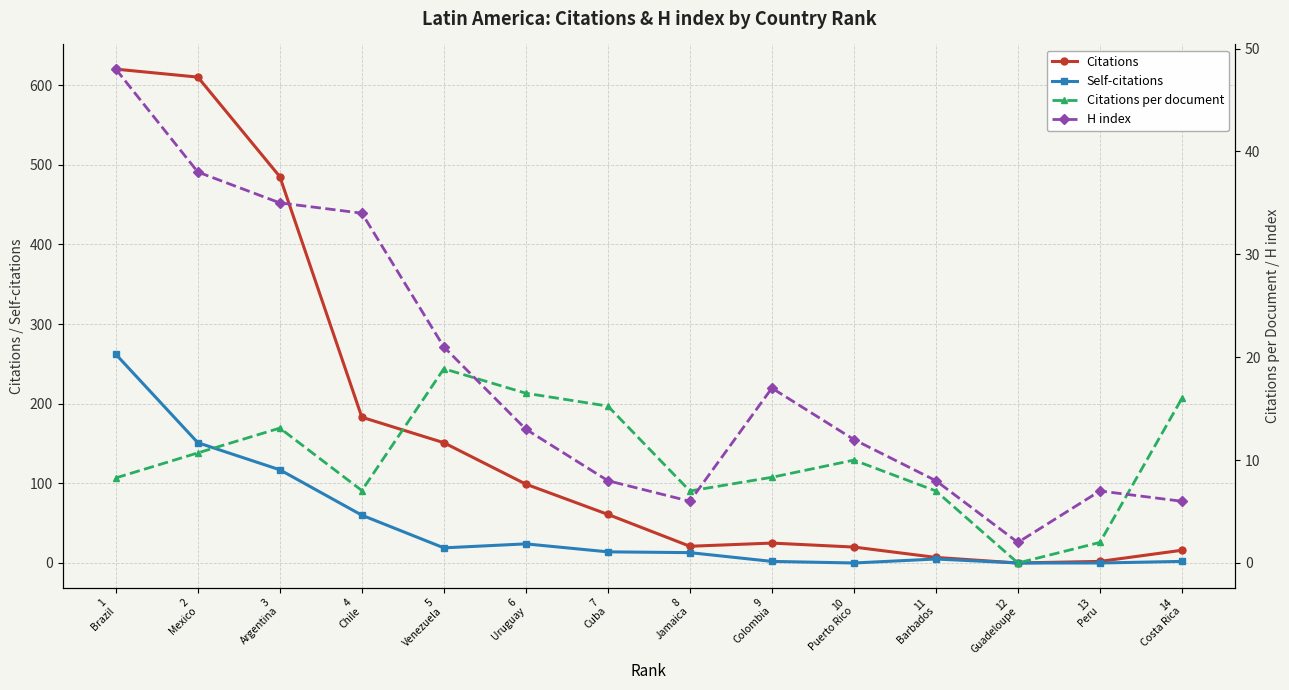

What is the sum of the Self-citations values at 7
Cuba and 4
Chile?

74.0